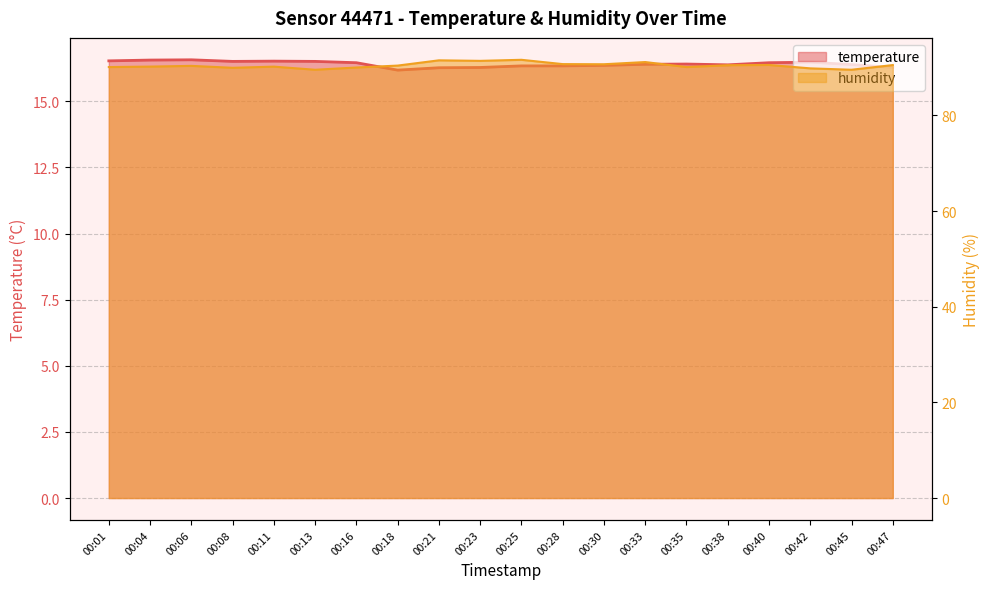

How many interior local peaks does the humidity series have?

6